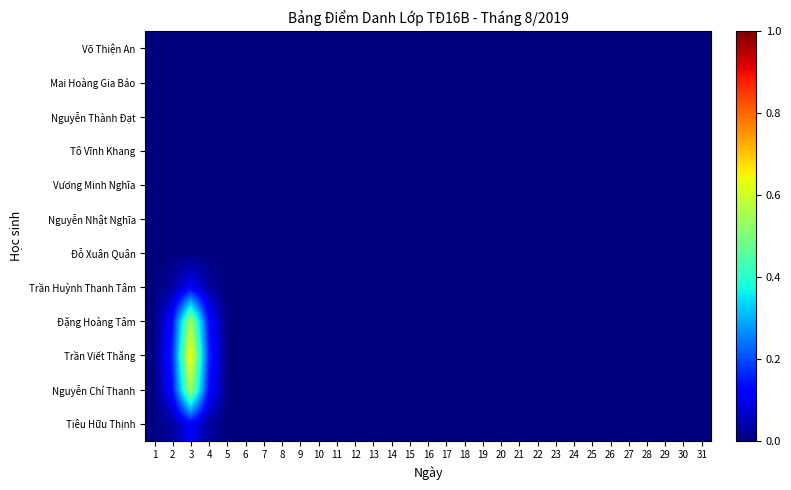

Which series has the largest total across all categories?

Trần Viết Thăng